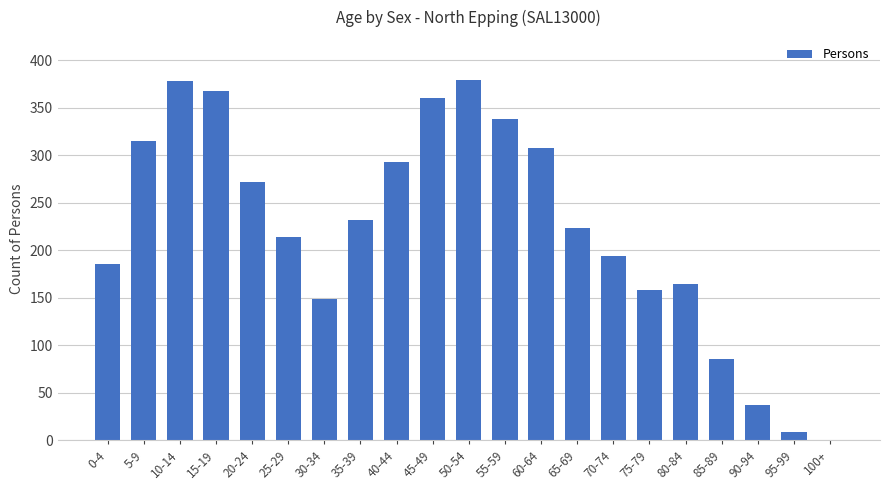

What is the sum of all values?

4662